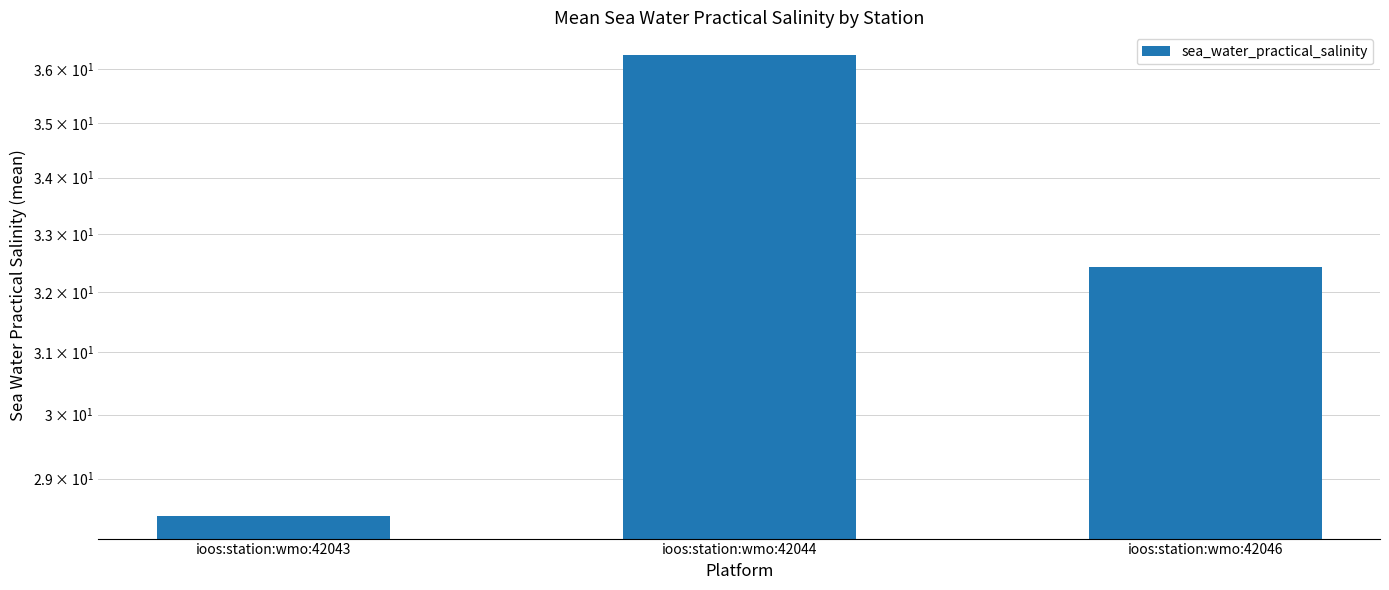

What is the change in value from ioos:station:wmo:42044 to ioos:station:wmo:42046?

-3.8